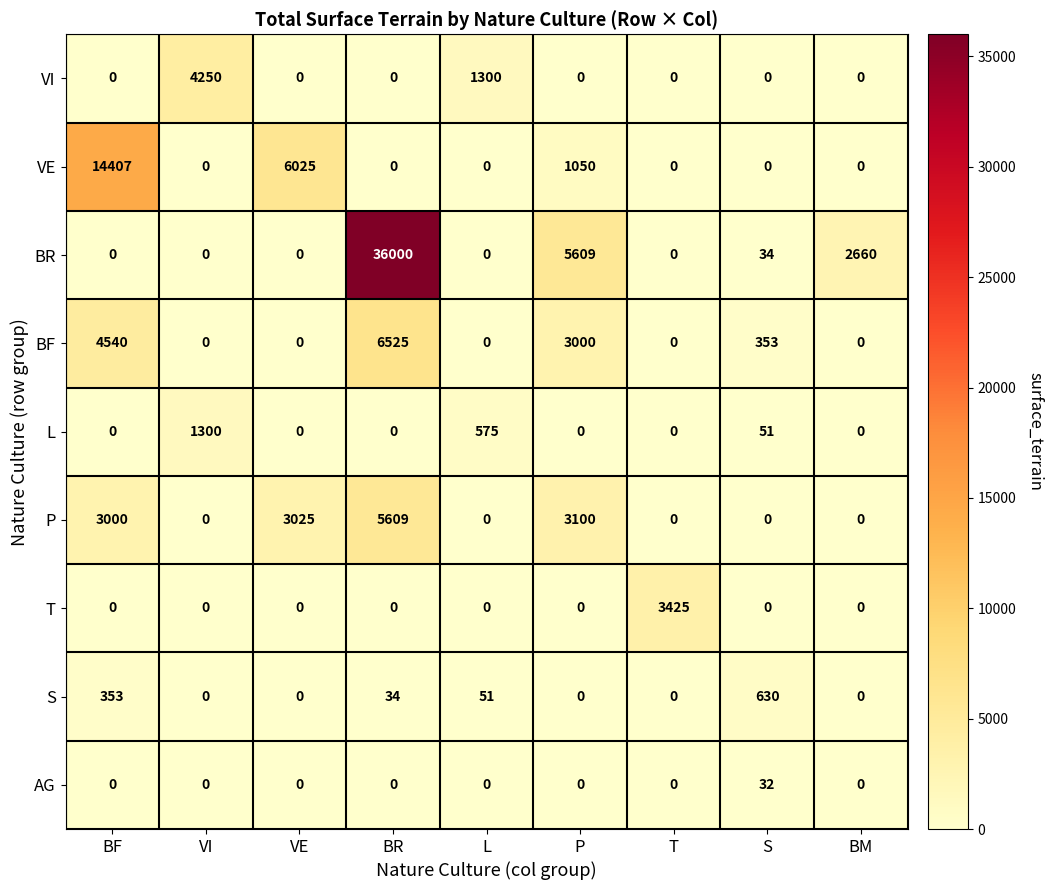

How many categories are shown in the chart?

9